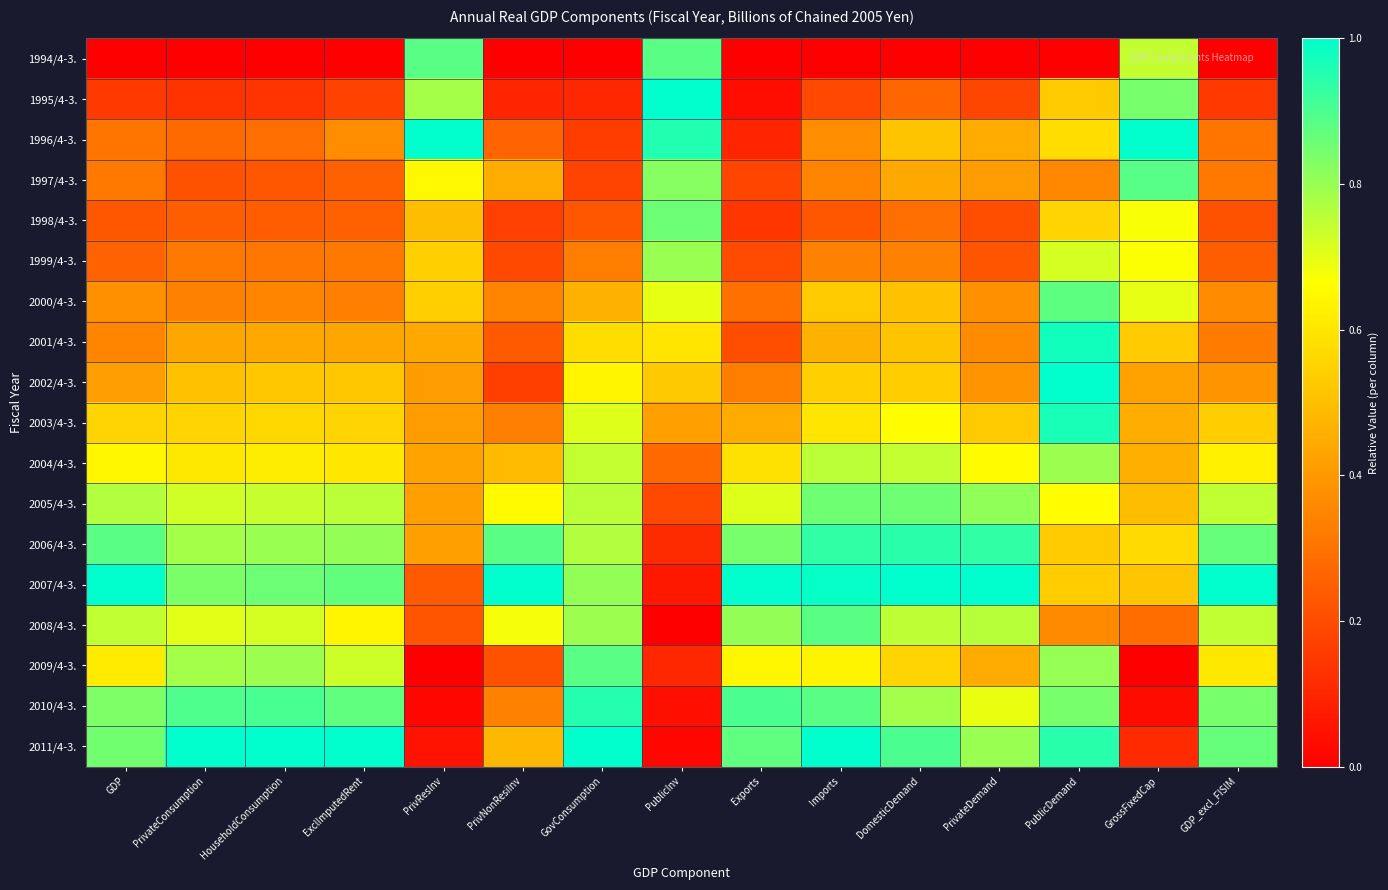

What is the spread (max minus min) of values at HouseholdConsumption?

1.0